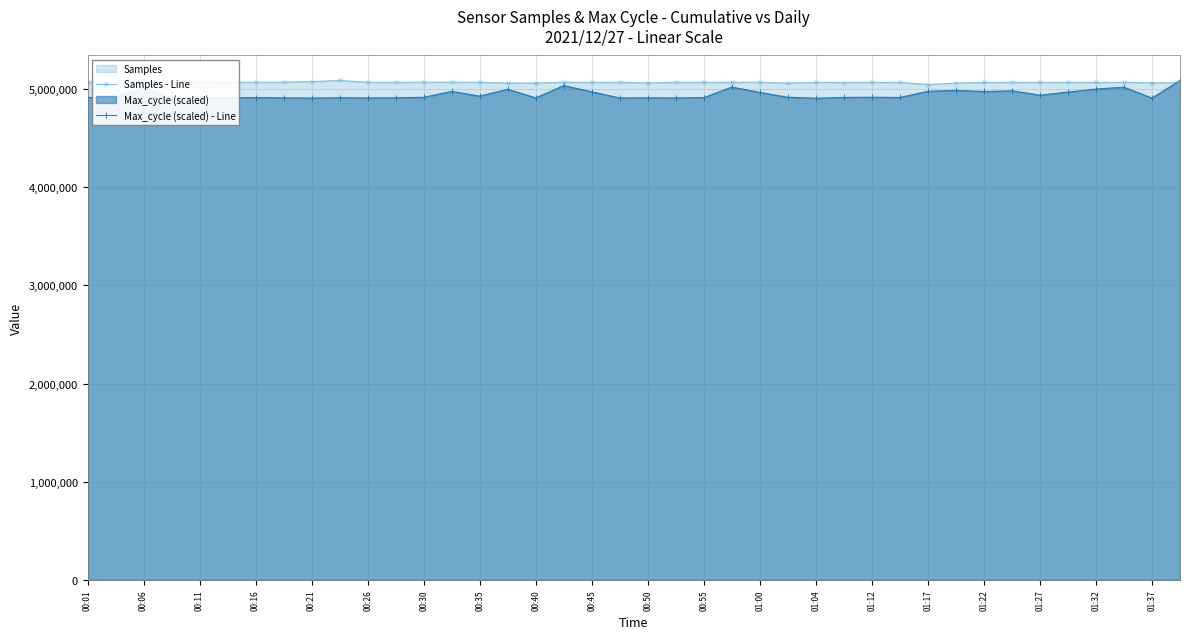

What is the difference between the second highest and second lowest values in the Samples - Line series?

15168.0